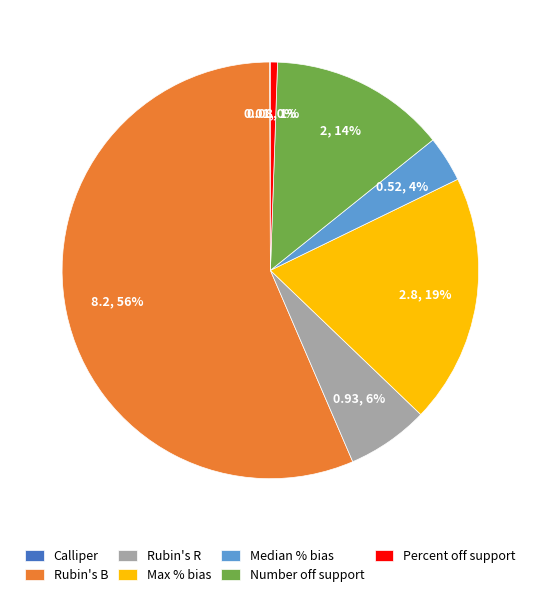

What is the largest slice in the pie chart?

Rubin's B